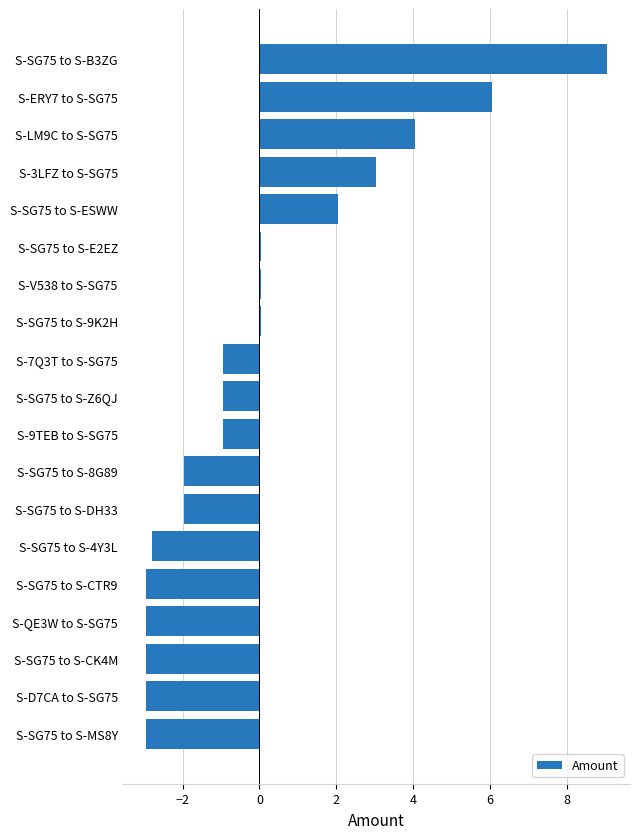

Does the chart contain any negative values?

Yes